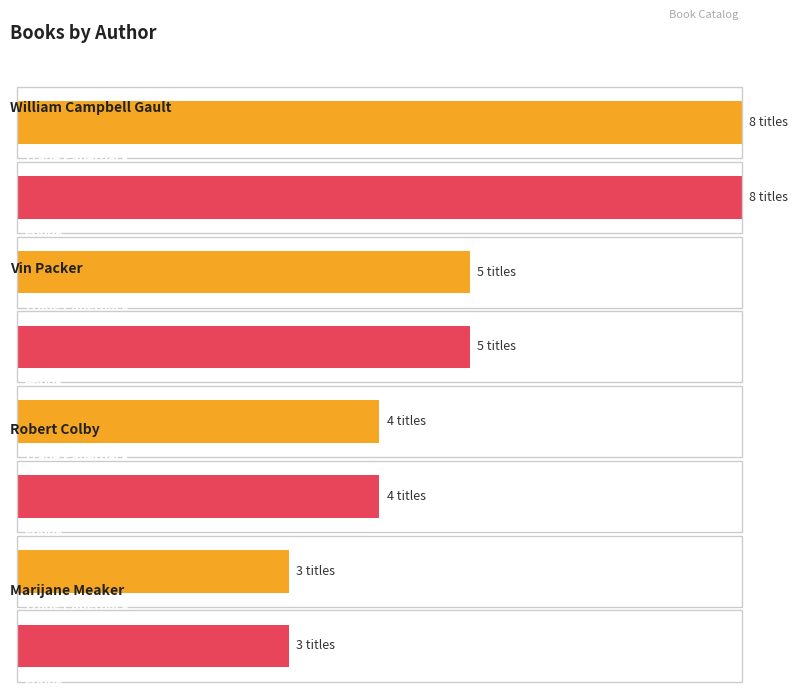

What position from the right is Marijane Meaker?

1